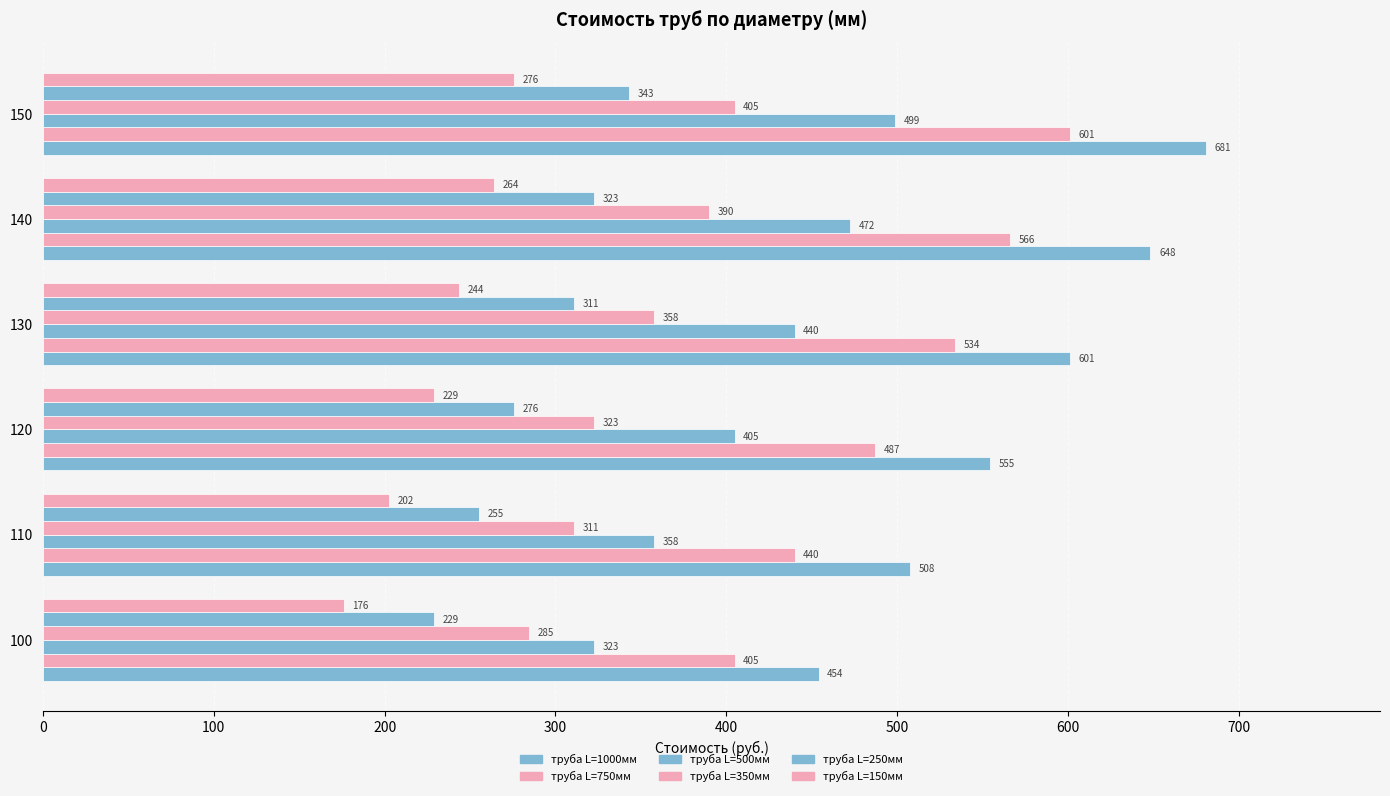

What is the difference between the maximum and second lowest values in the труба L=1000мм series?

173.1